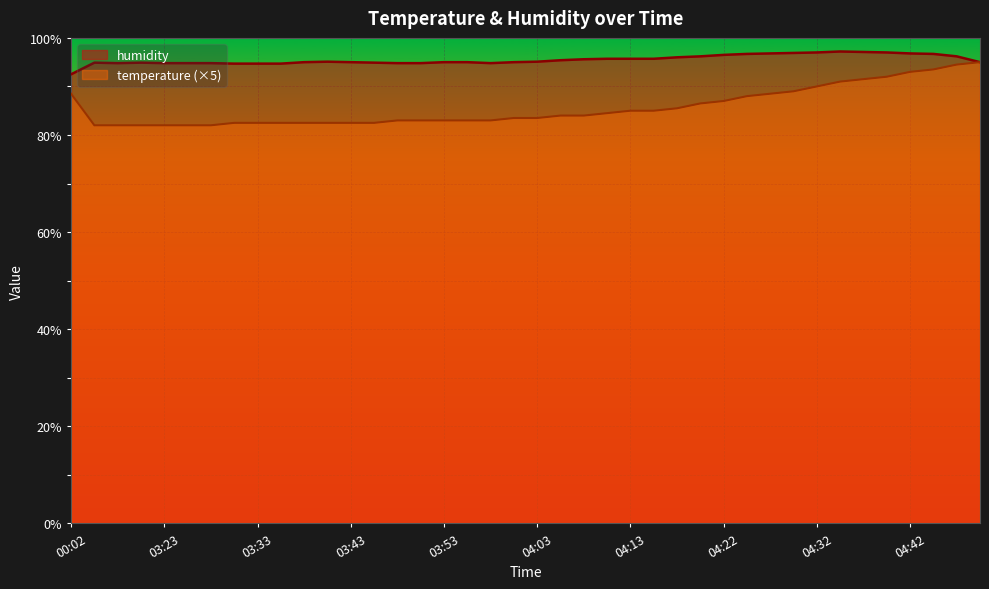

True or false: humidity and temperature cross at least once.

False